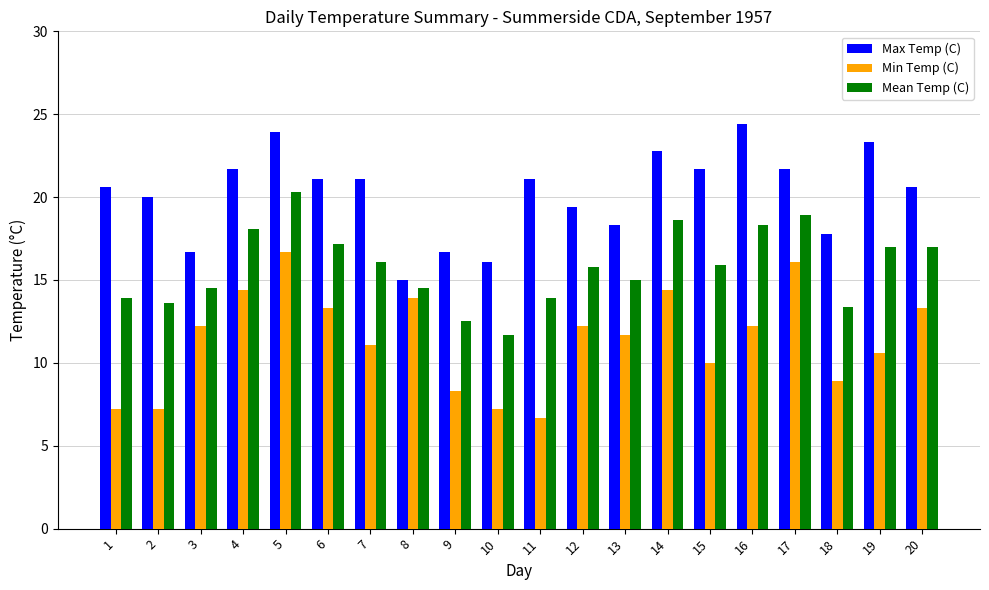

What is the value of the Min Temp (C) bar at the 13th from the left?

11.7